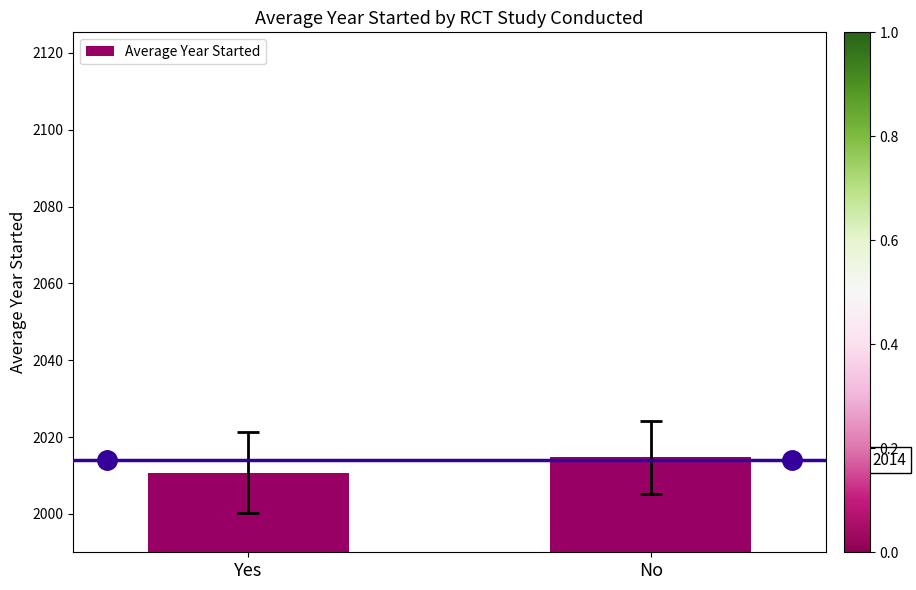

True or false: the data shows 2014.7 at No.

True